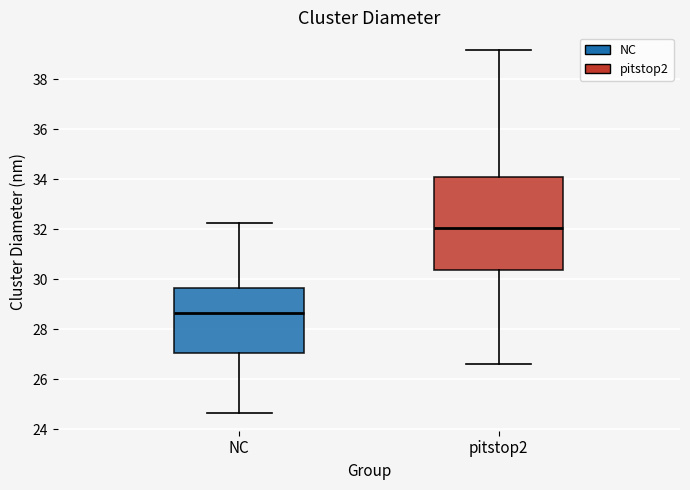

Reading left to right, read every box against the y-axis: the position of its median line, the range the box covers, and the ends of its whiskers. The values are not printed on the chart, so give them approximately, as read against the axis.

NC: median 28.6, box 27.0 to 29.6, whiskers 24.6 to 32.2
pitstop2: median 32.0, box 30.4 to 34.2, whiskers 26.6 to 39.2